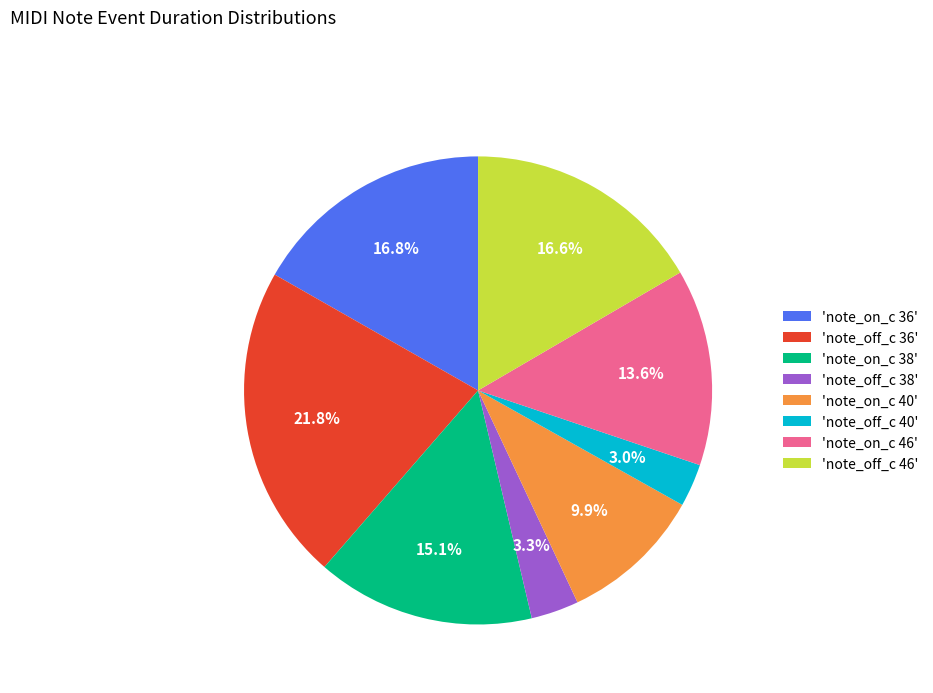

To the nearest percent, what is the average slice percentage?

12%